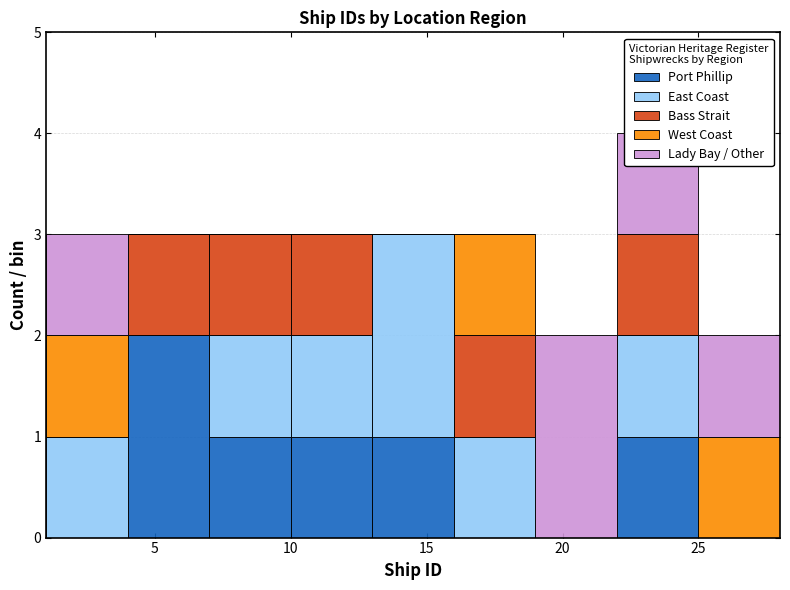

Which range on the x-axis has the tallest stacked bar (by total height)?

22 to 25